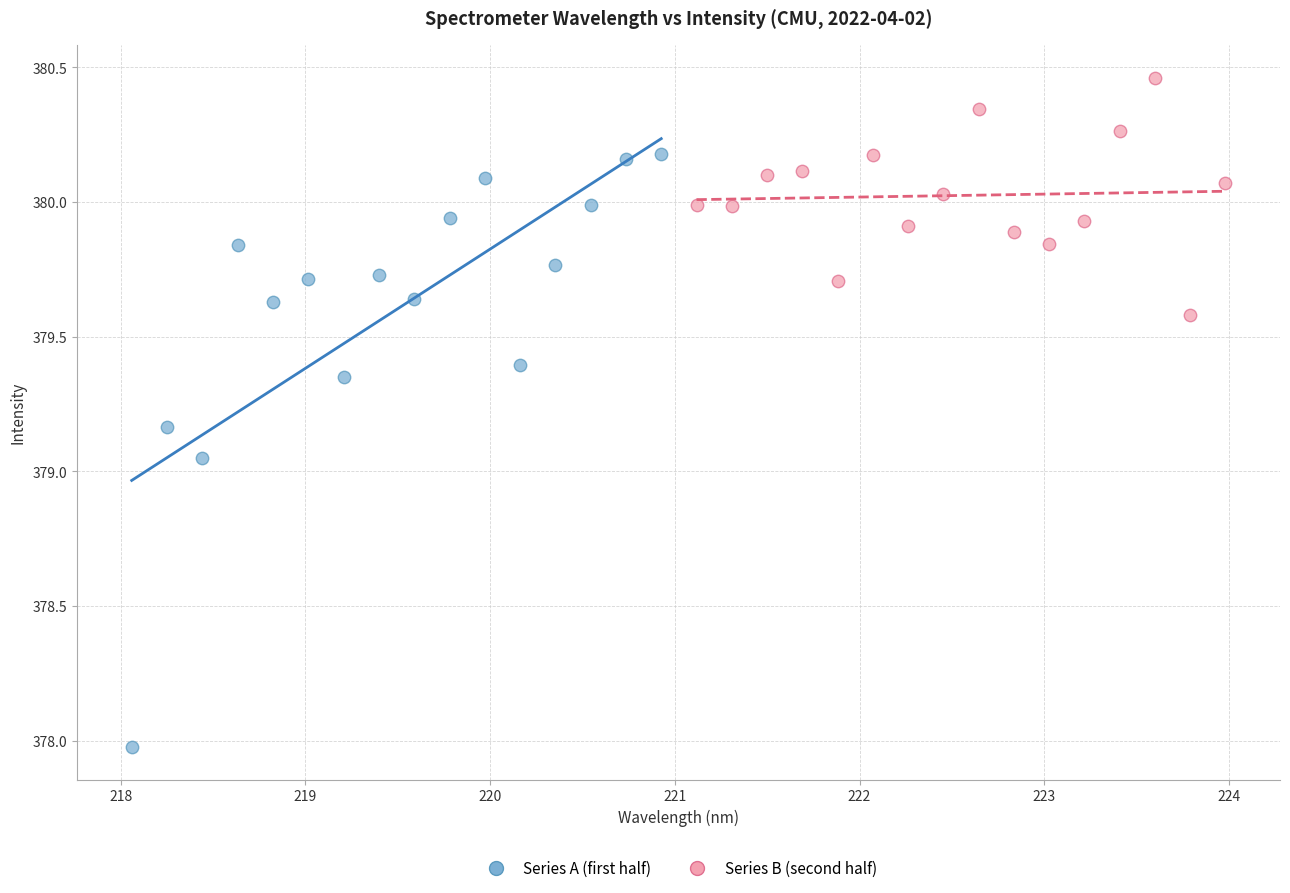

Which series has the largest Y range (max minus min)?

Series A (first half)